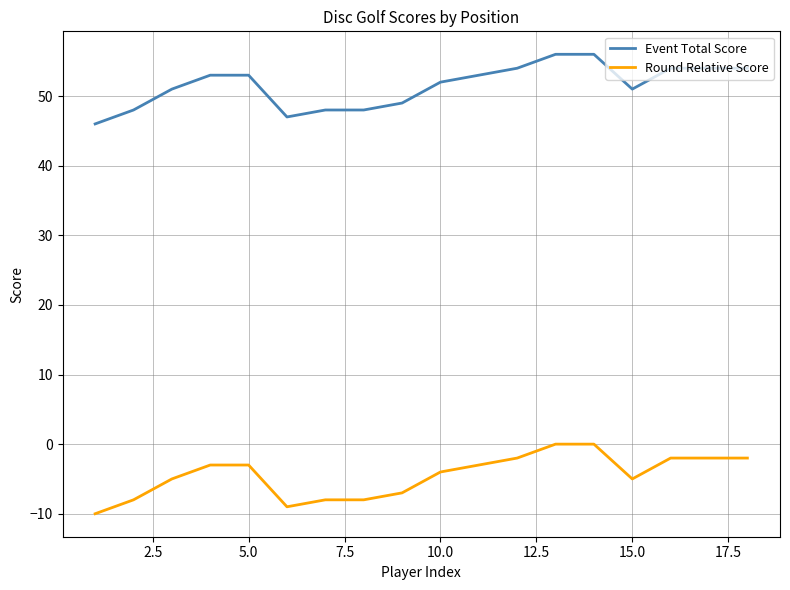

What is the smallest value displayed?

-10